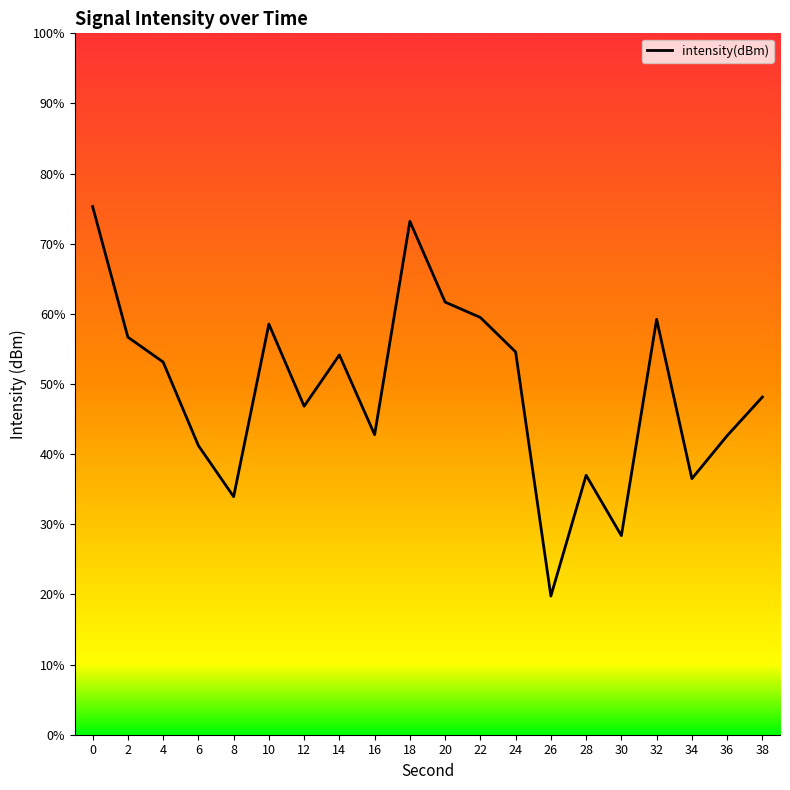

The chart shows a value of -183.2 at 18. True or false?

False